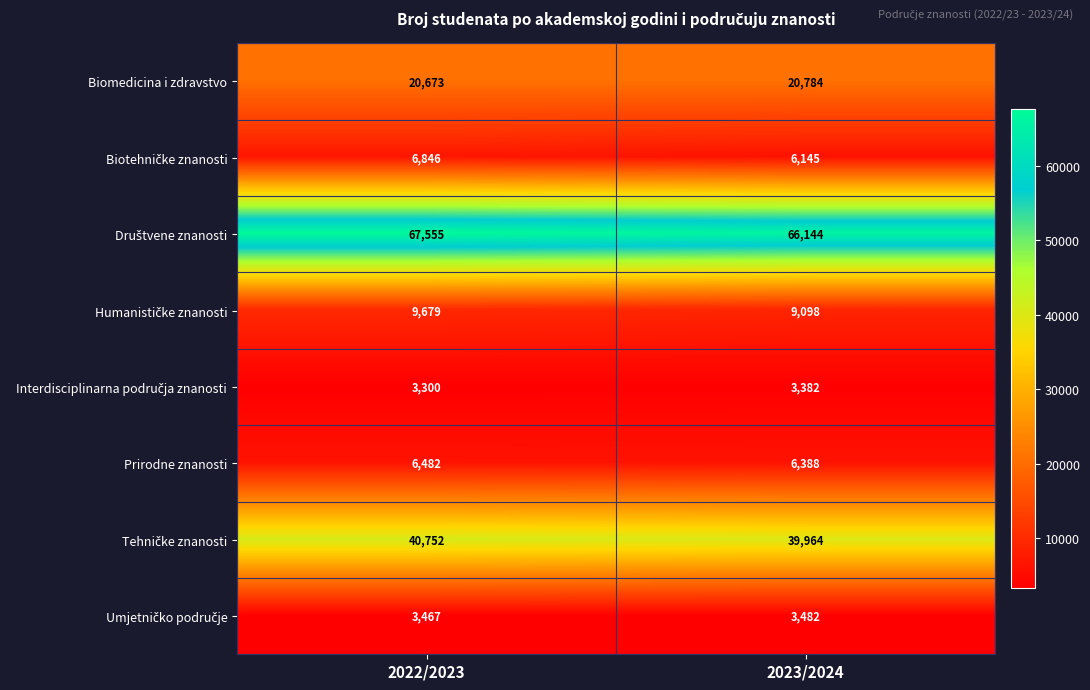

What is the smallest value displayed?

3300